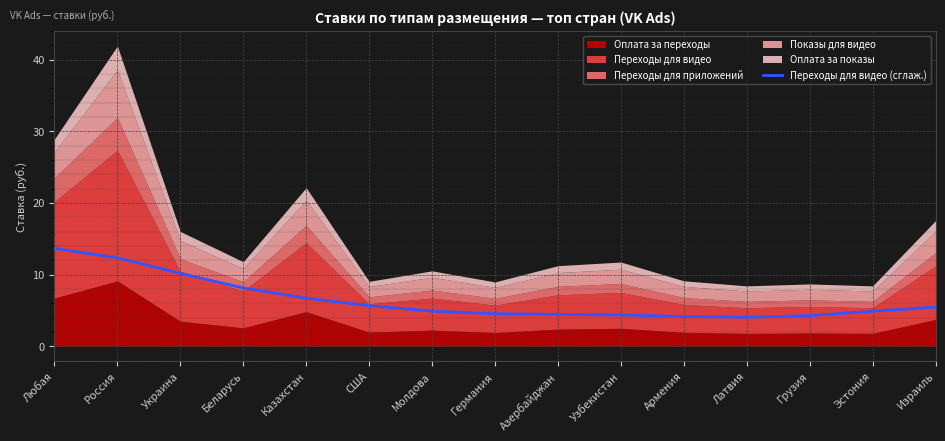

What is the difference between the maximum and minimum values?

9.6